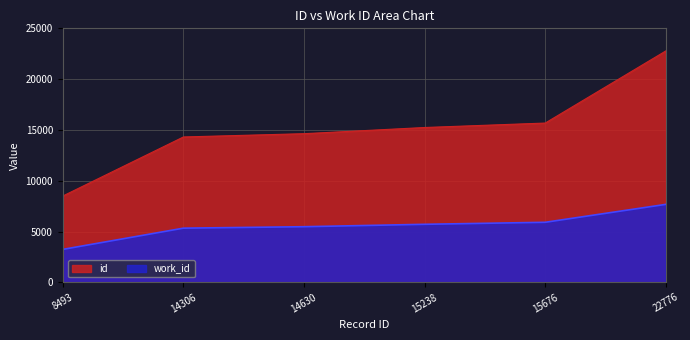

What is the total value across all series at 22776?

30448